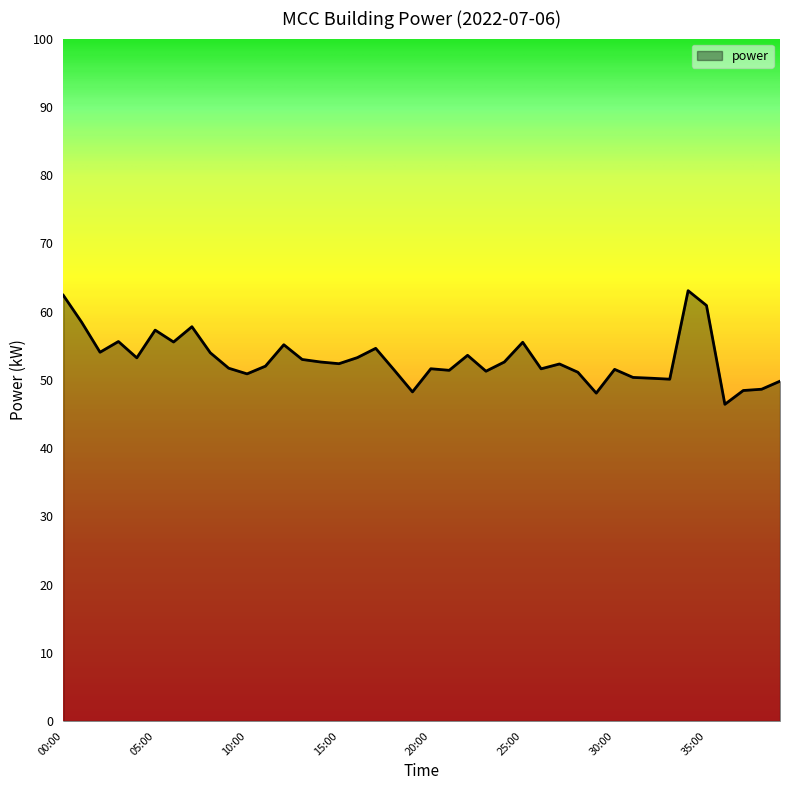

What is the smallest value displayed?

46.4